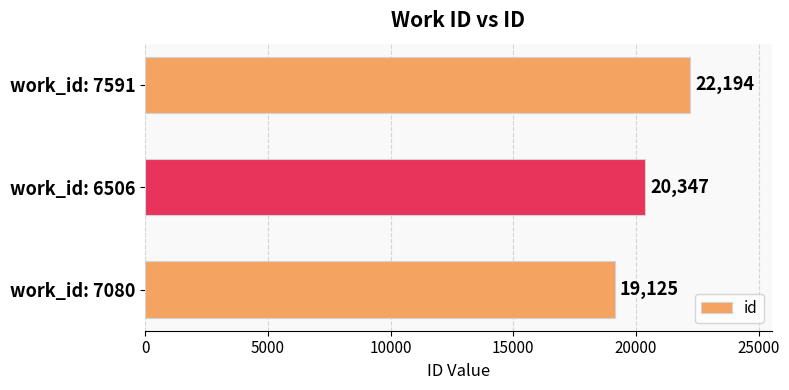

How many data points are less than 20347?

1